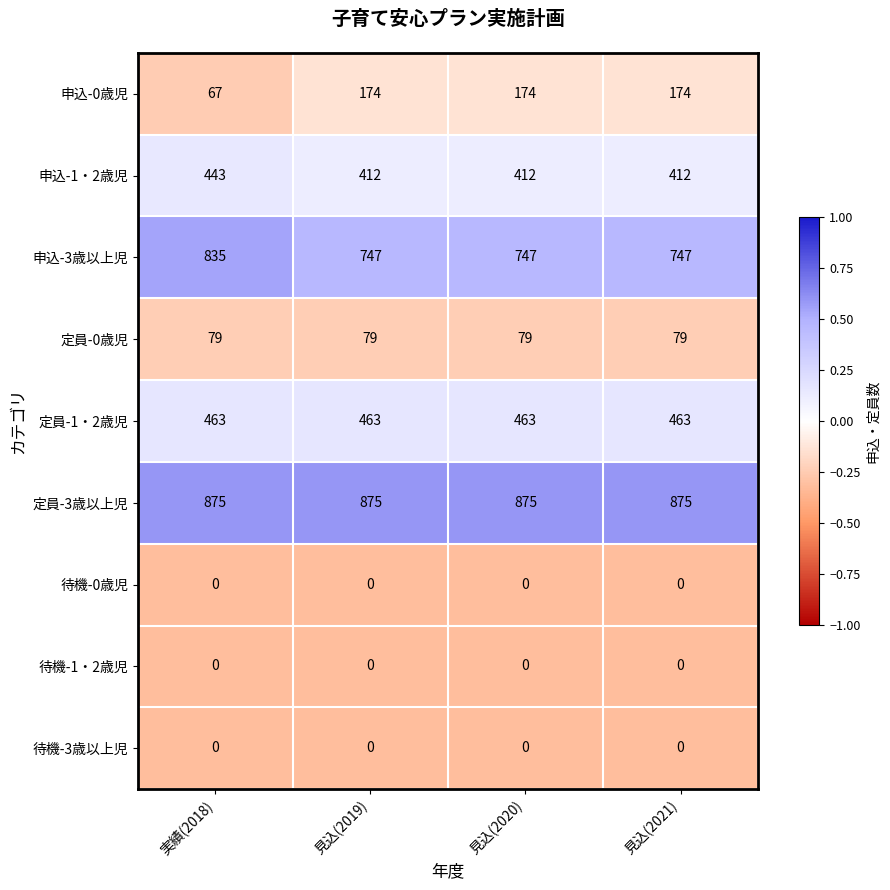

True or false: 待機-3歳以上児 has a value of 0 at 見込(2021).

True